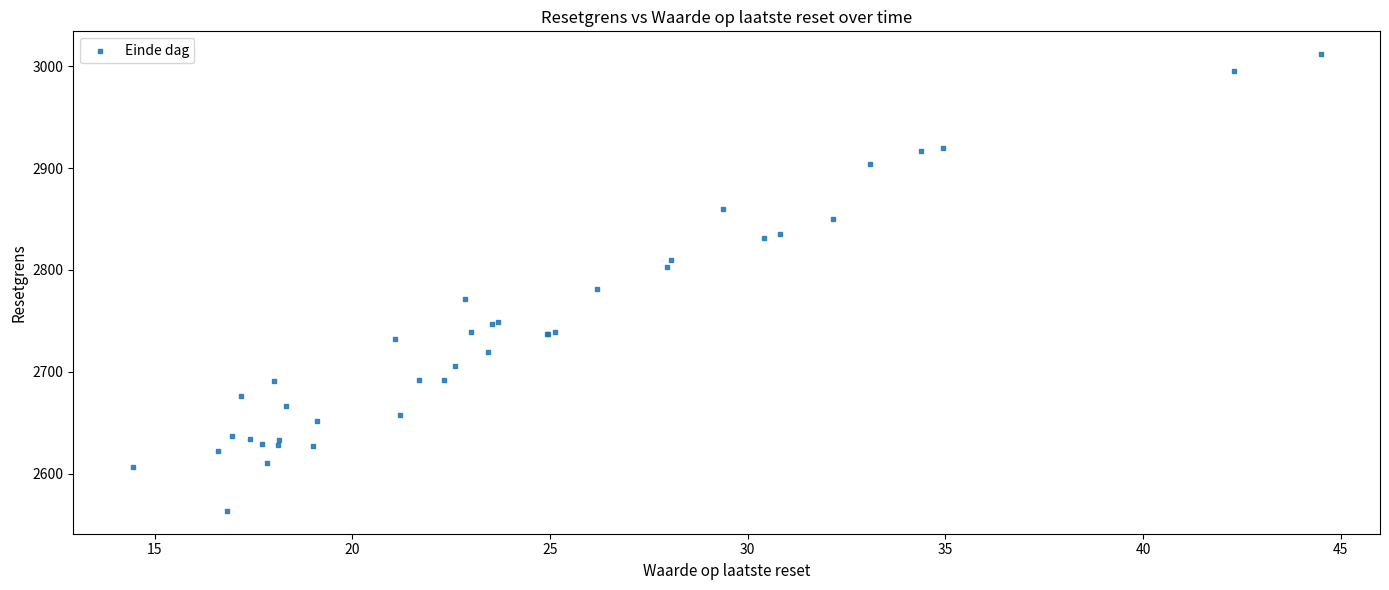

What Y value in the scatter plot is closest to 2787?

2781.8